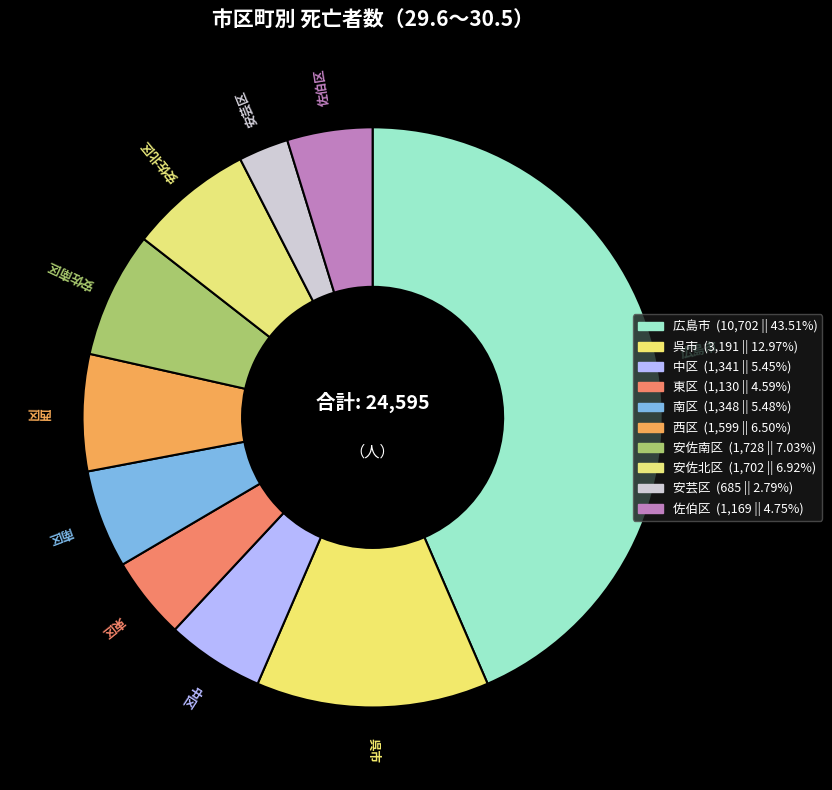

Rank the categories by value from highest to lowest.

広島市, 呉市, 安佐南区, 安佐北区, 西区, 南区, 中区, 佐伯区, 東区, 安芸区